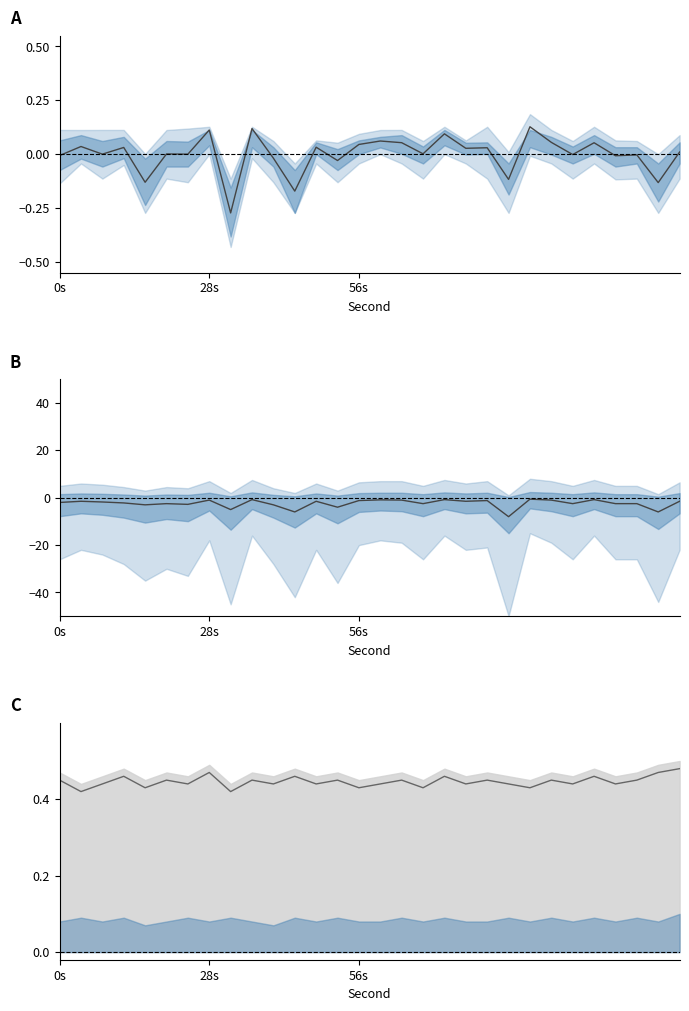

What position from the right is 56s?

16